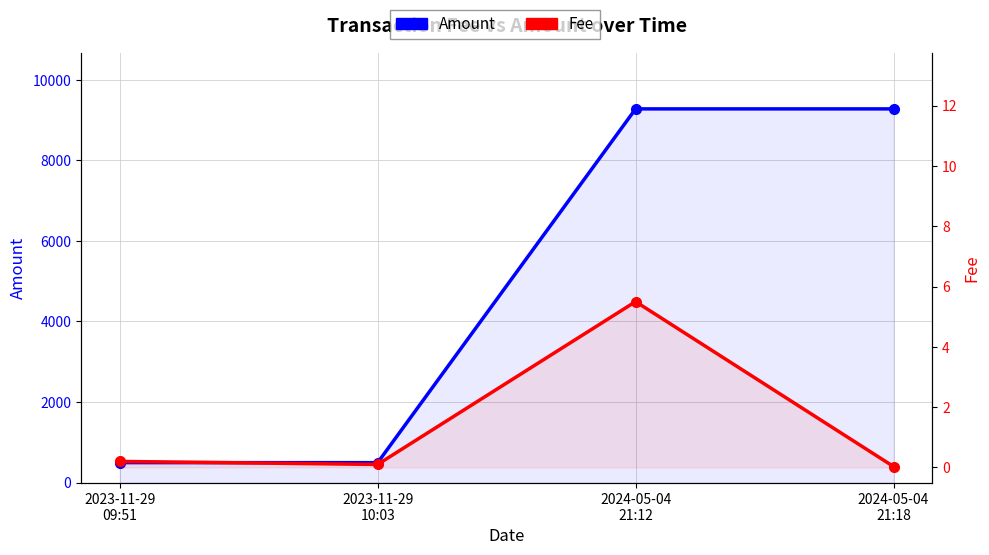

List the series in order of their peak value, highest first.

Amount, Fee